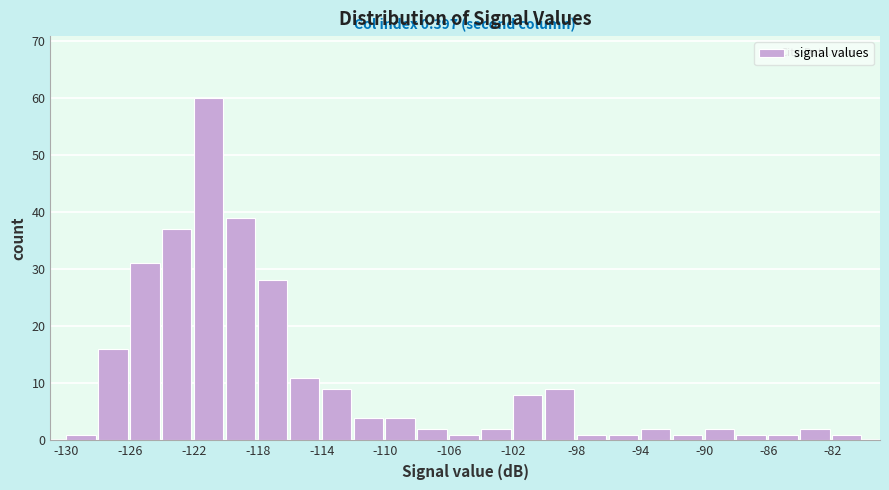

Which range on the x-axis has the tallest bar?

-122 to -120